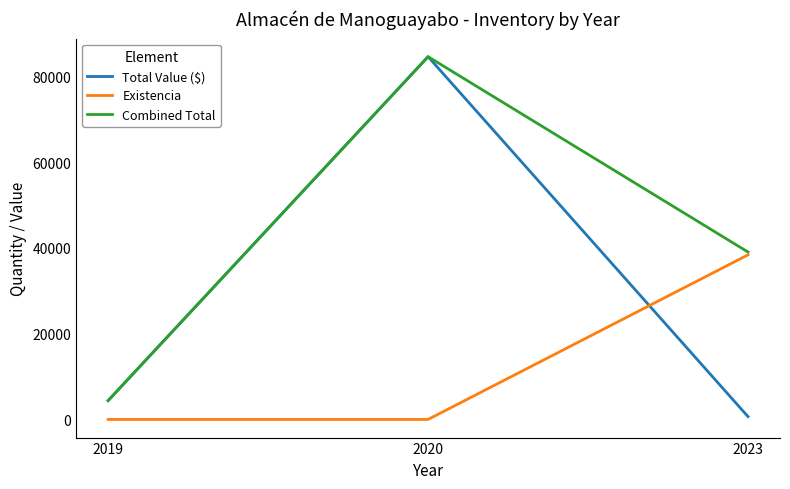

At which category is the sum across all series the highest?

2020